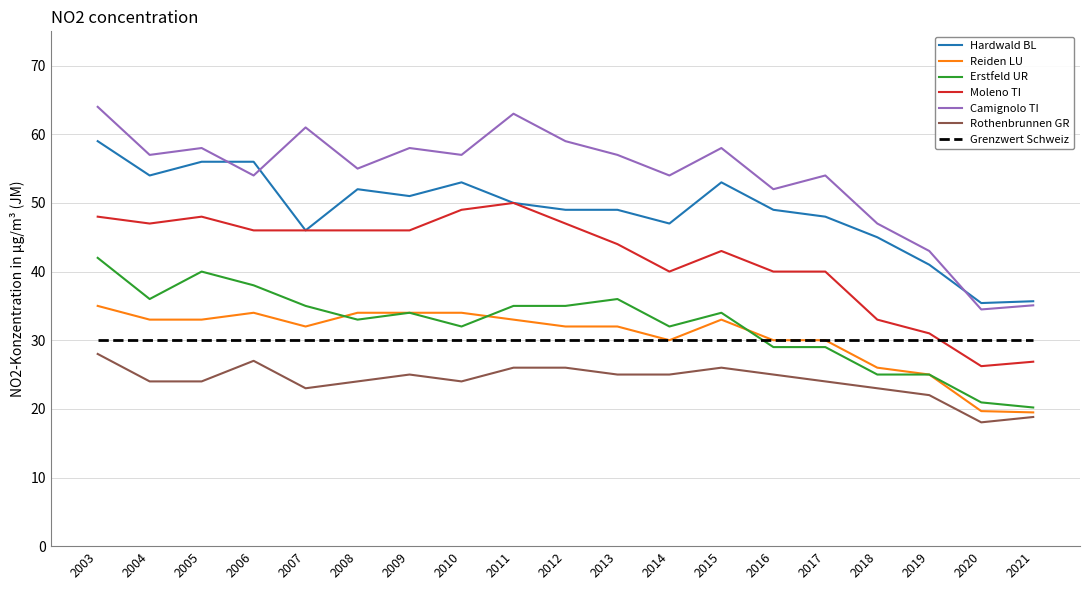

What is the average value of the Moleno TI series?

42.0